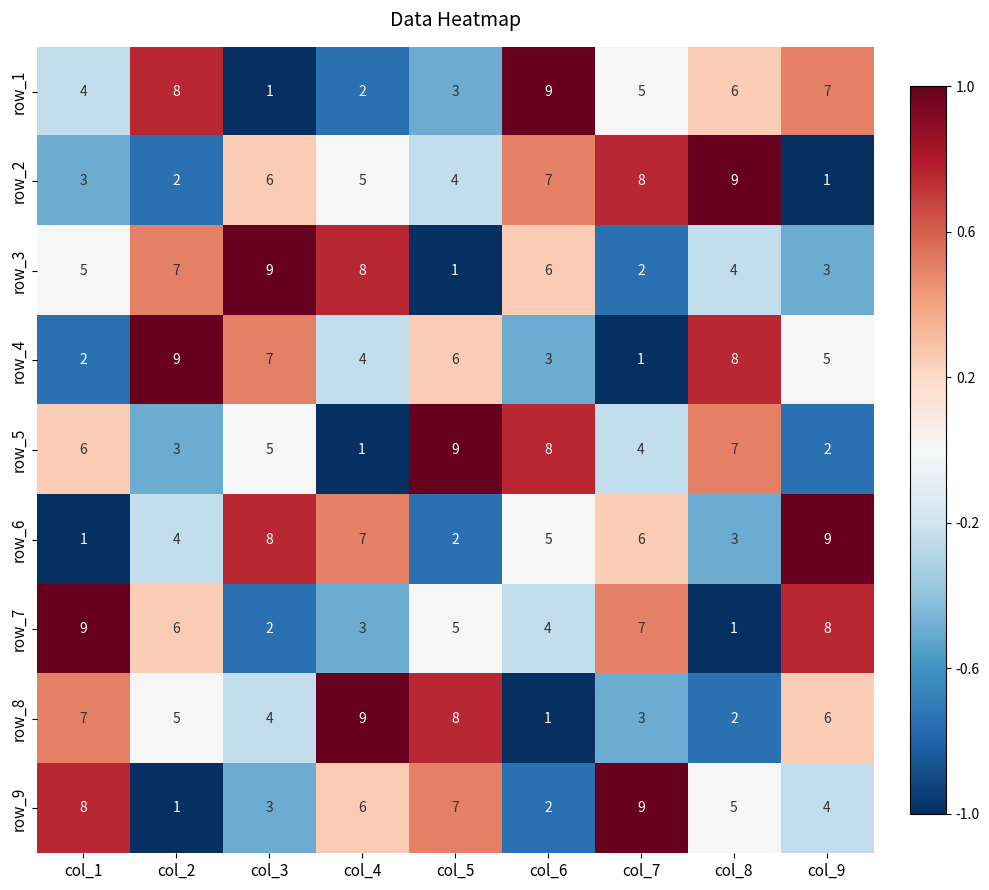

Where is row_5 nearest to the value 5?

col_3